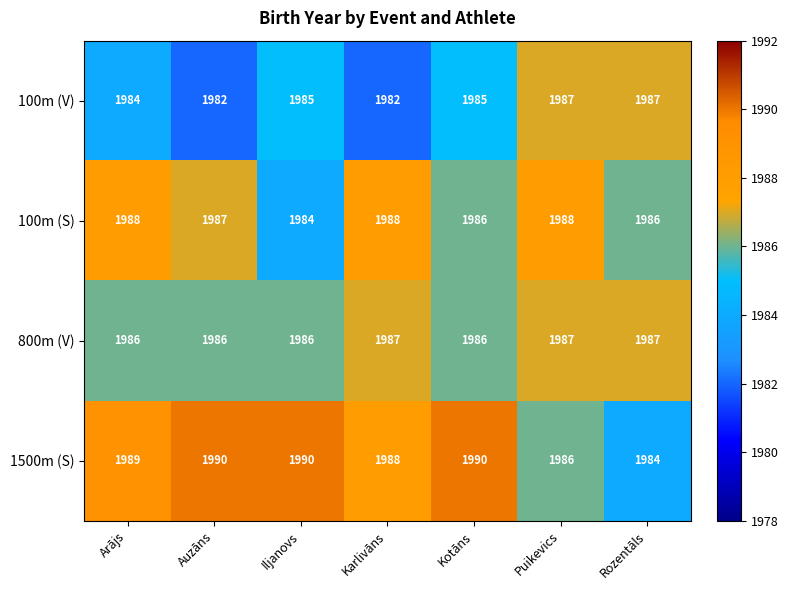

What is the approximate value of 1500m (S) at Auzāns?

1990